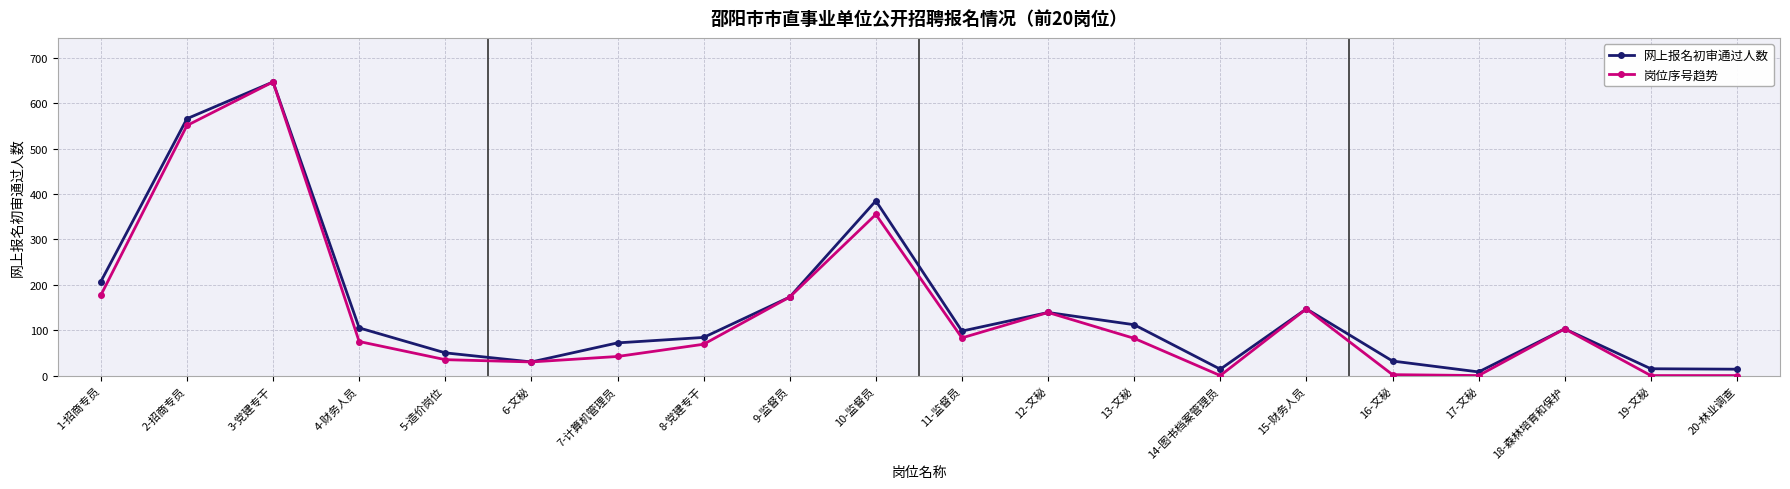

Between 16-文秘 and 18-森林培育和保护, which series saw the biggest shift?

岗位序号趋势